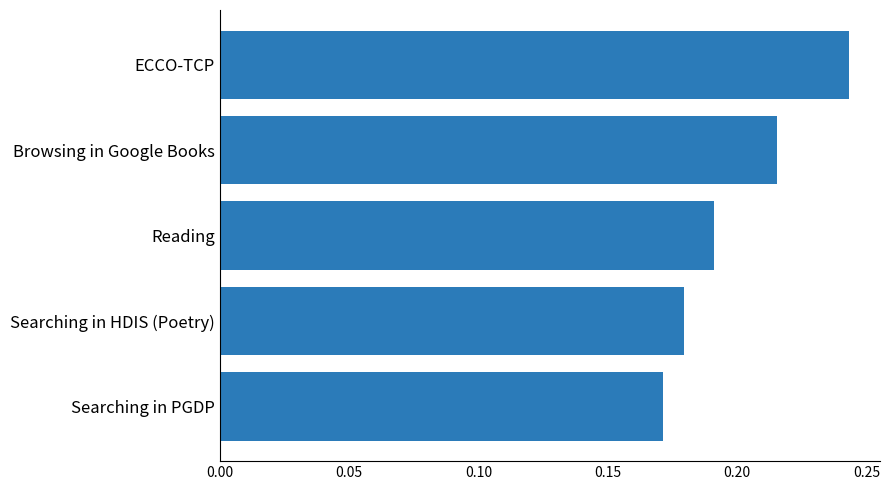

Is it true that the value at Reading is 0.3?

False